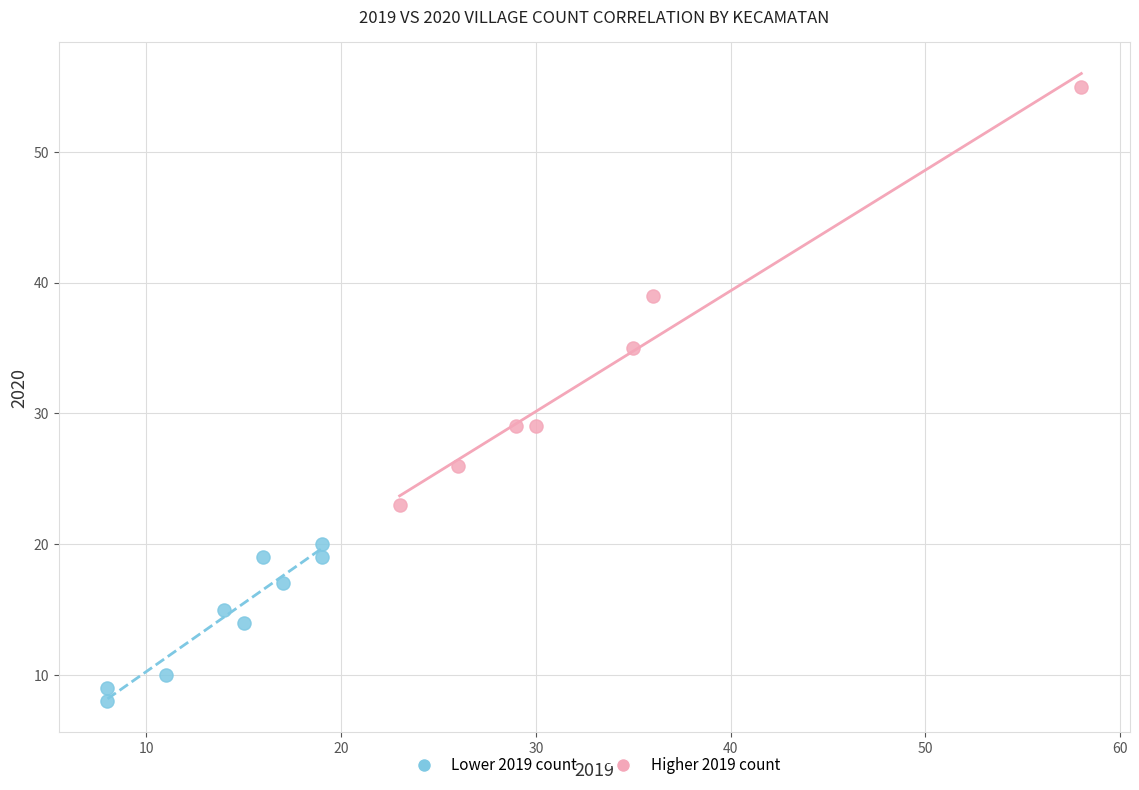

Which series reaches the minimum Y coordinate?

Lower 2019 count